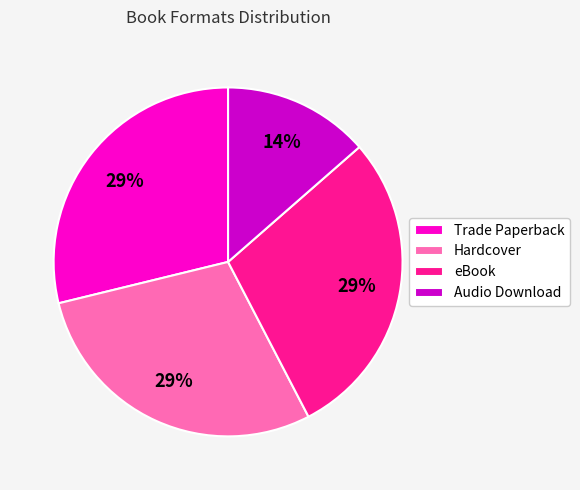

Does any single category account for the majority?

No